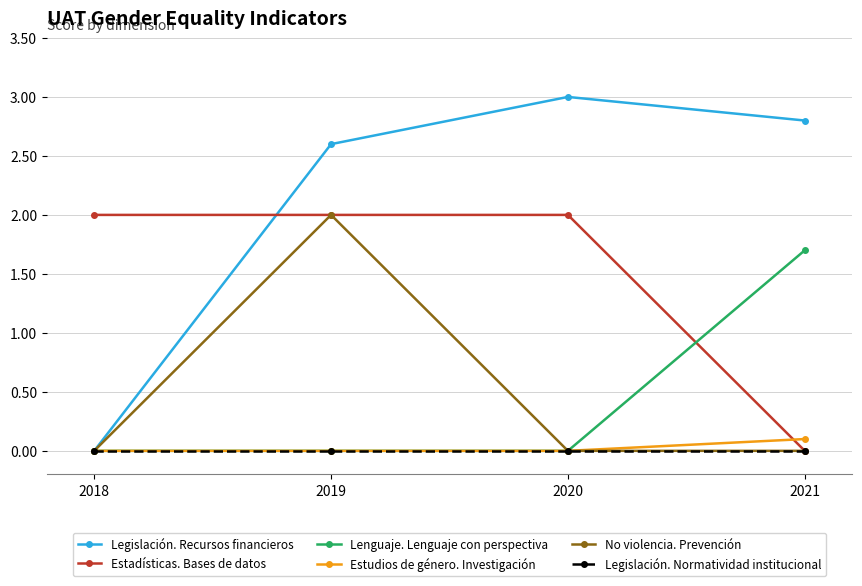

What is the spread (max minus min) of values at 2018?

2.0